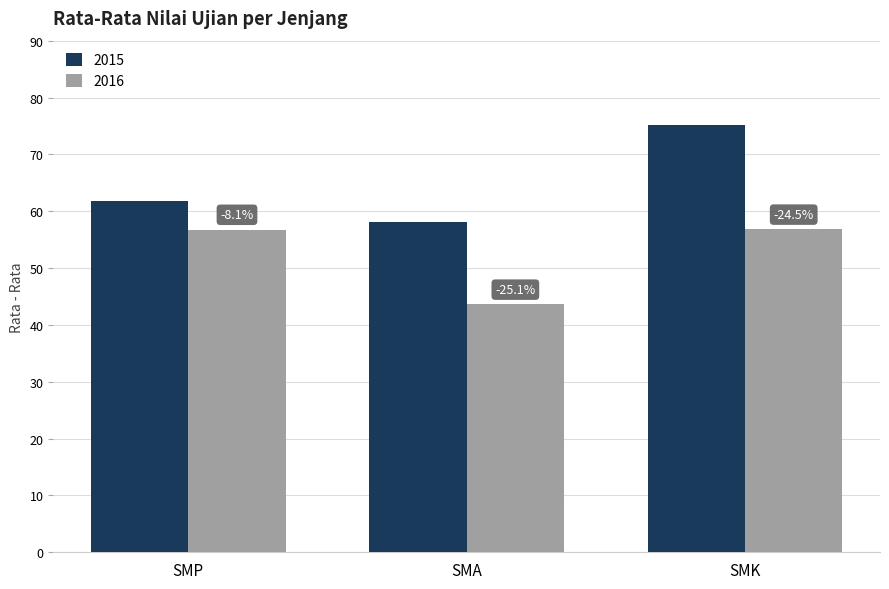

What is the average value of the 2016 series?

52.4